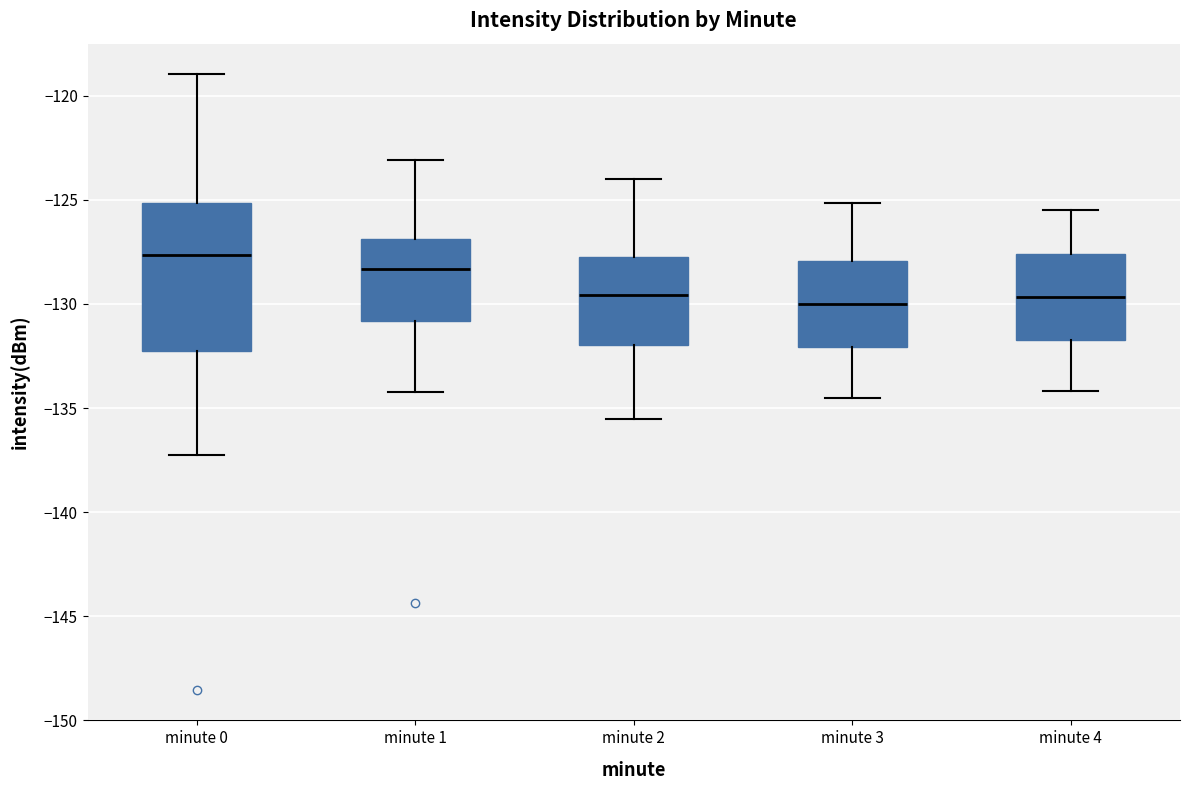

Where does the lower whisker of the box for minute 1 end on the y-axis? The values are not printed on the chart, so give them approximately, as read against the axis.

-134.0